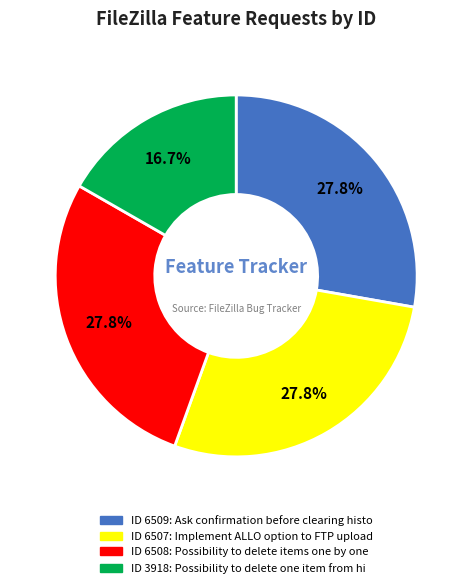

Does any single category account for the majority?

No